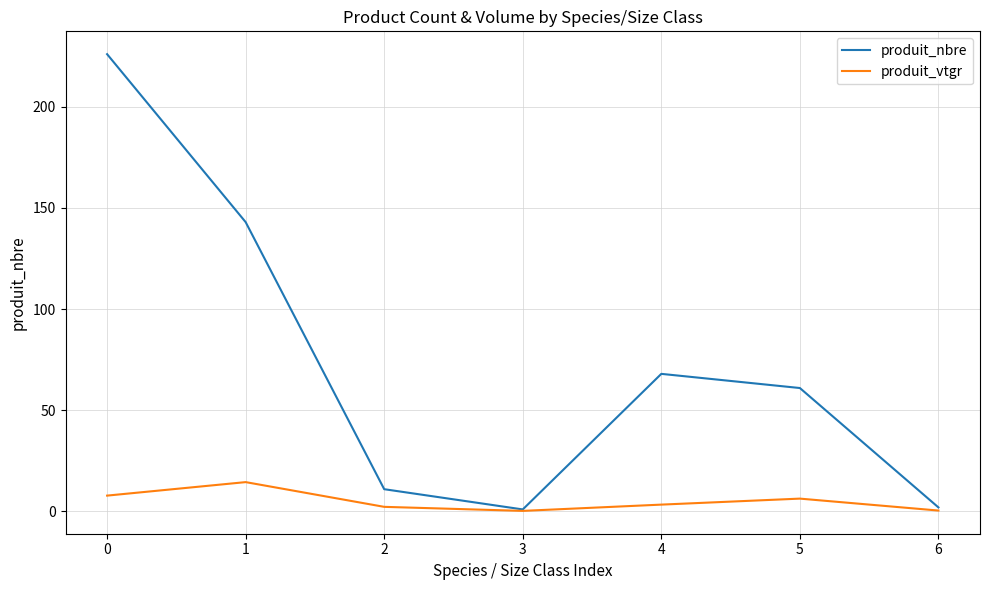

List the series in order of their overall mean, highest first.

produit_nbre, produit_vtgr